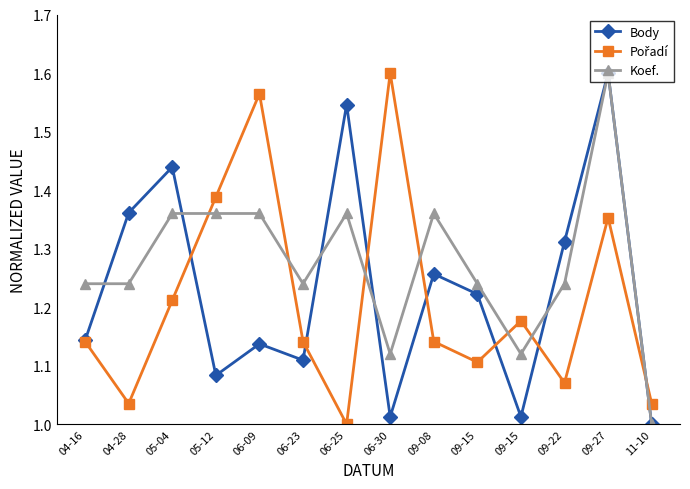

Rank the series by their maximum value, from lowest to highest.

Body, Pořadí, Koef.